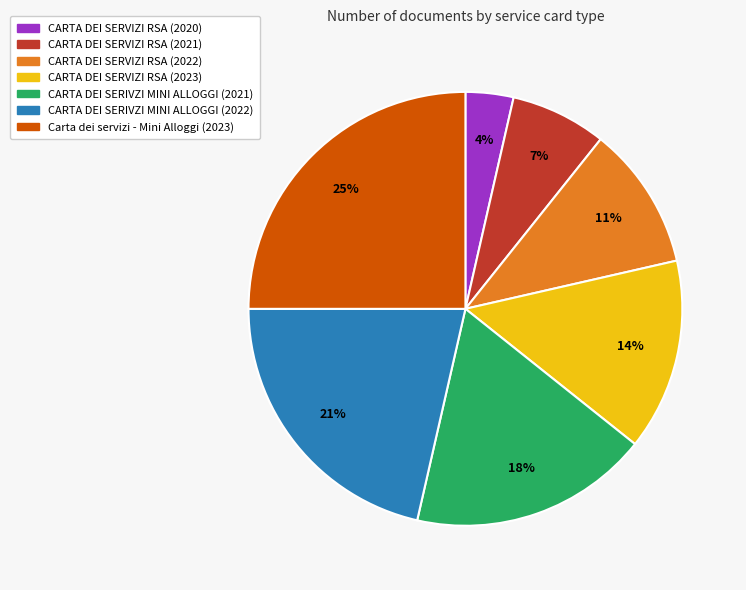

To the nearest percent, what is the average slice percentage?

14%